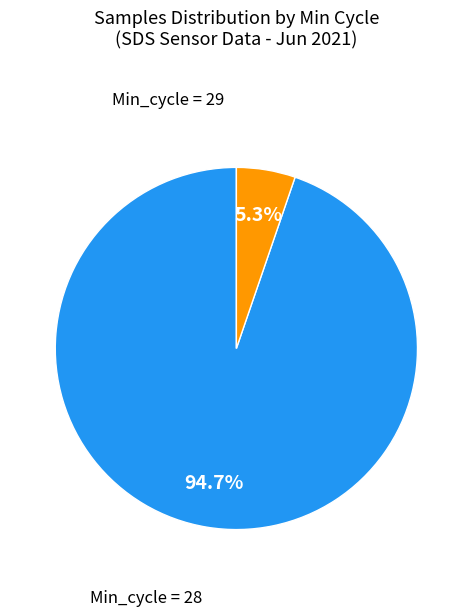

Is there a majority slice in this chart?

Yes